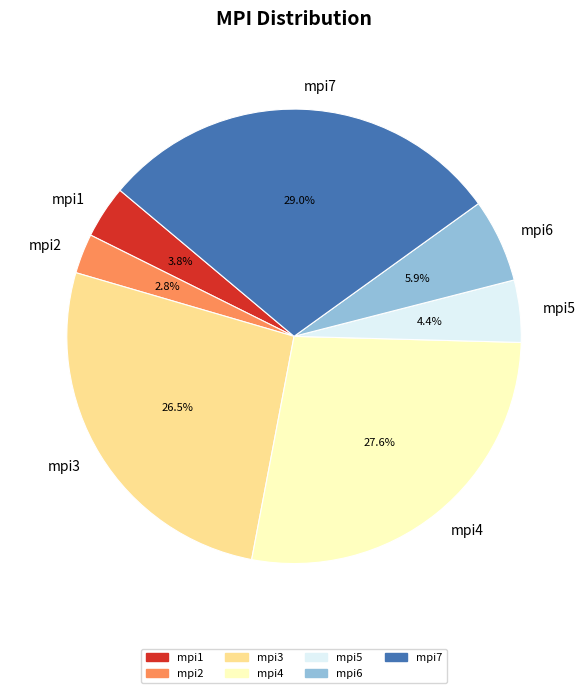

To the nearest percent, what portion does mpi7 represent?

29%